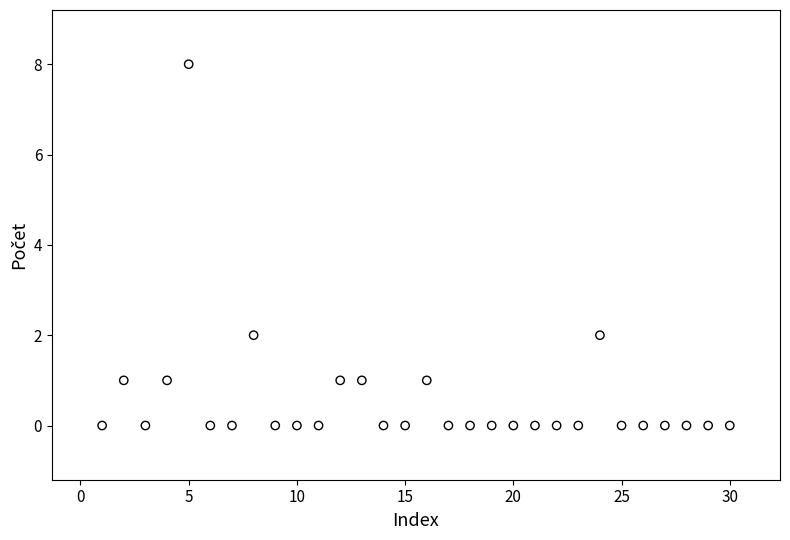

What is the range of X values (max minus min)?

29